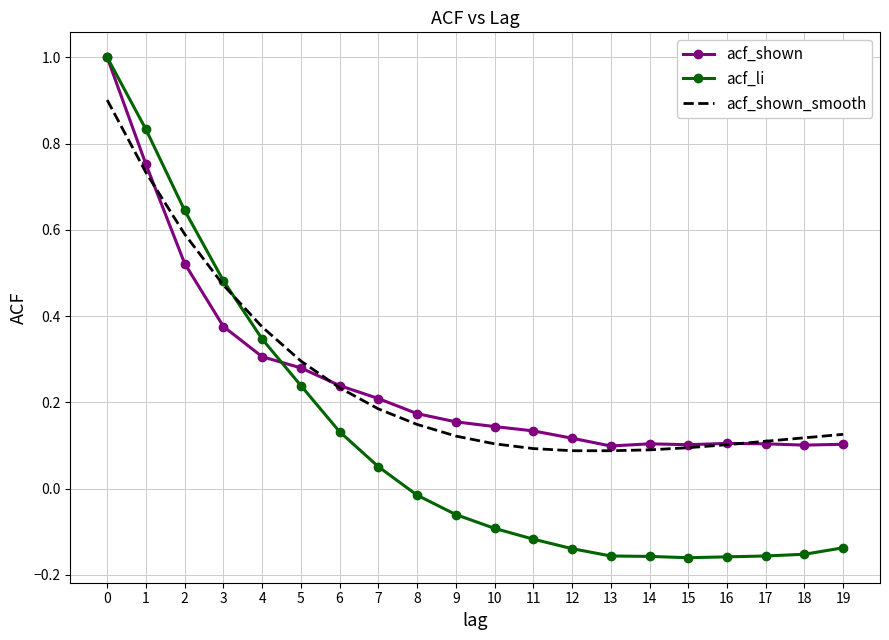

Which series has the largest range (max minus min)?

acf_li